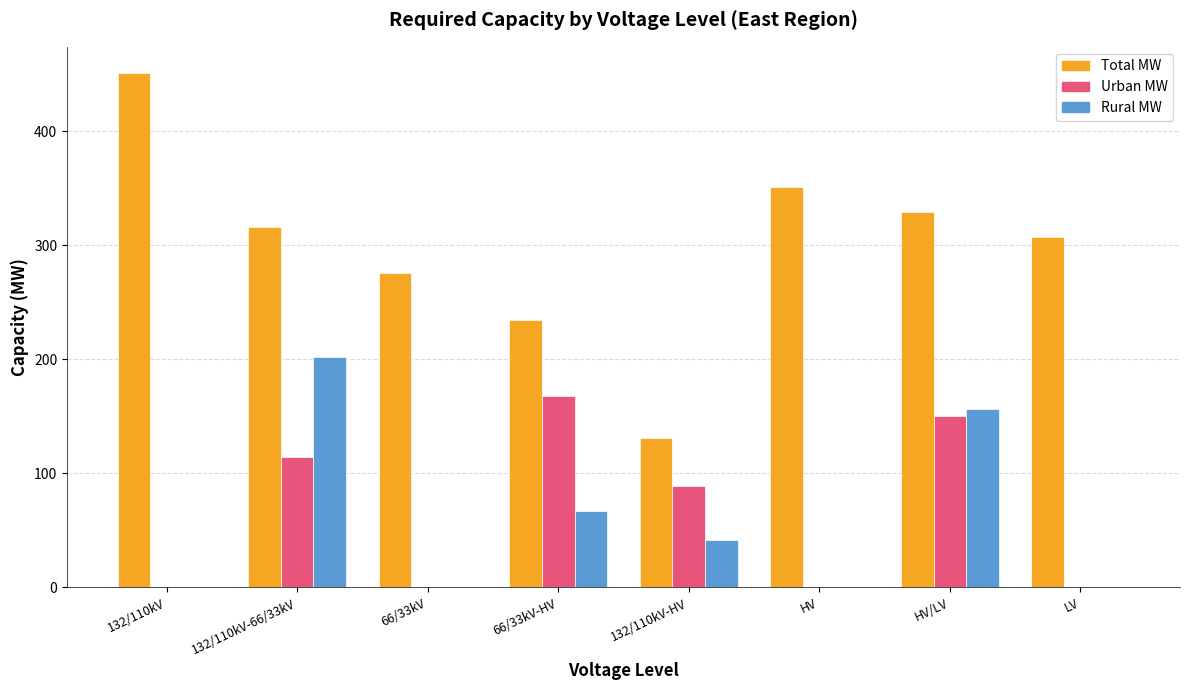

What is the sum of all Rural MW values?

467.2